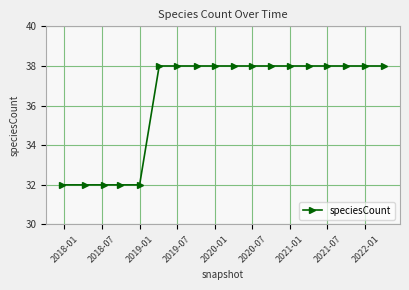

What is the sum of all values?

654